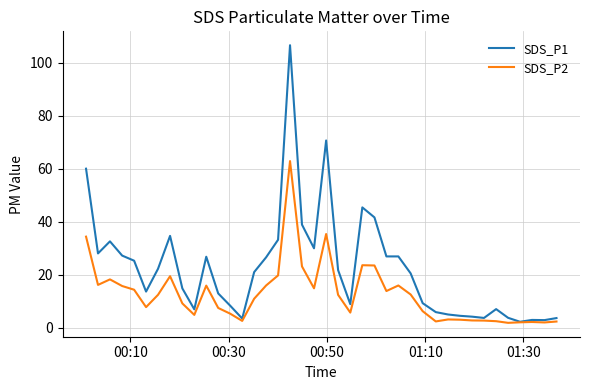

Which series has the largest range (max minus min)?

SDS_P1